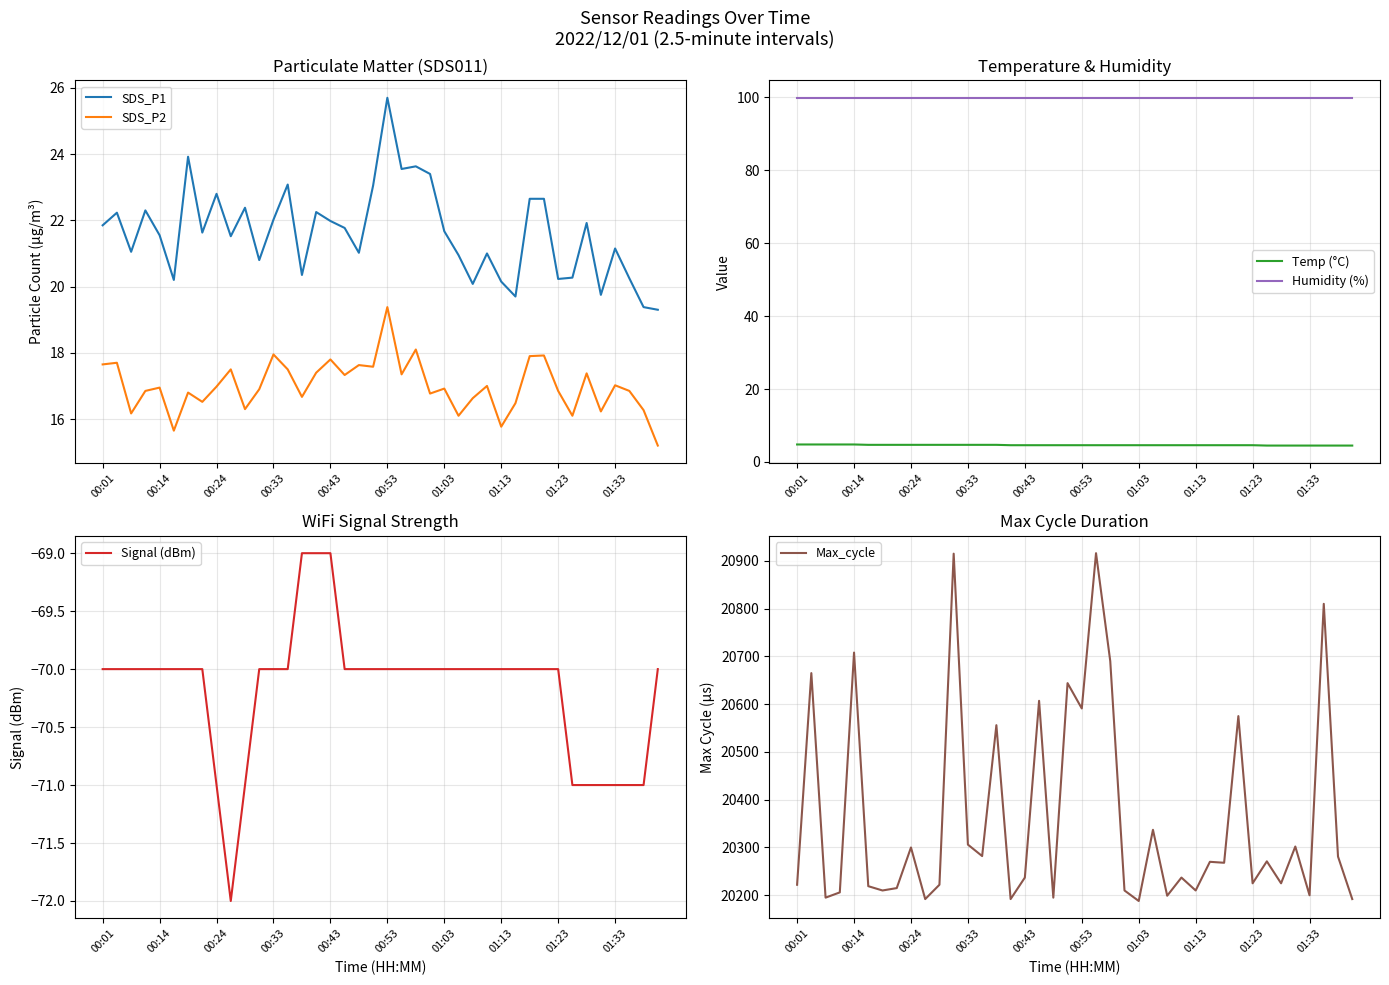

Which category has the highest value in the SDS_P2 series?

00:53